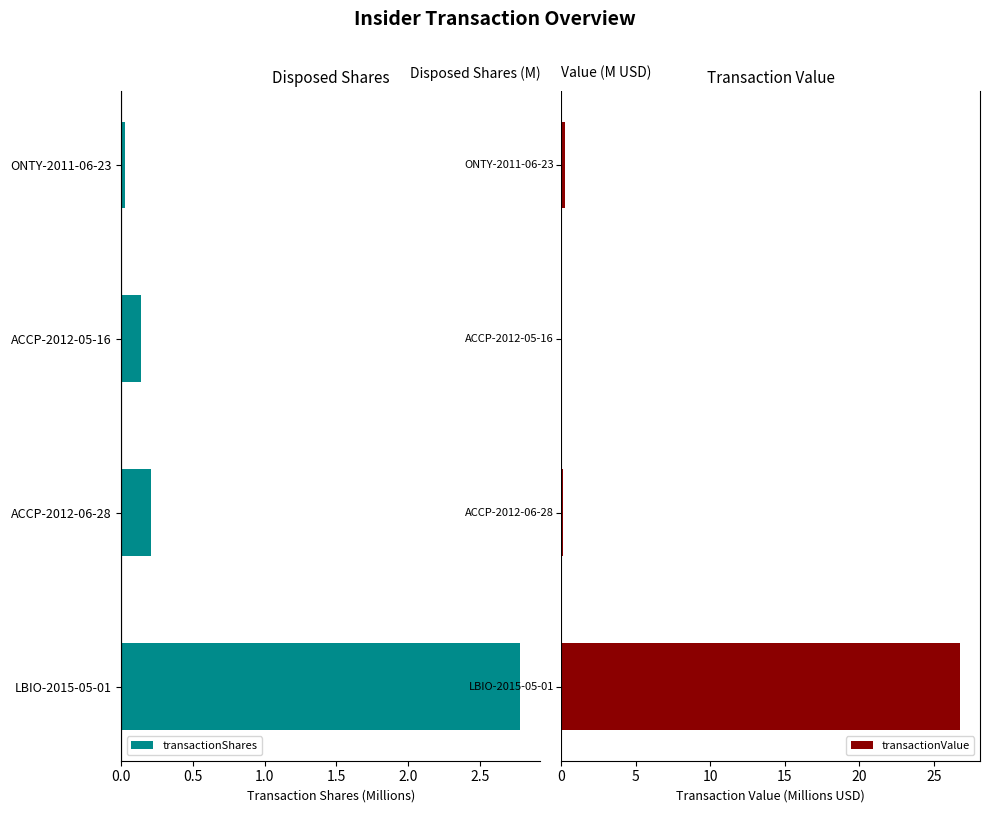

What is the sum of all transactionValue values?

27.2